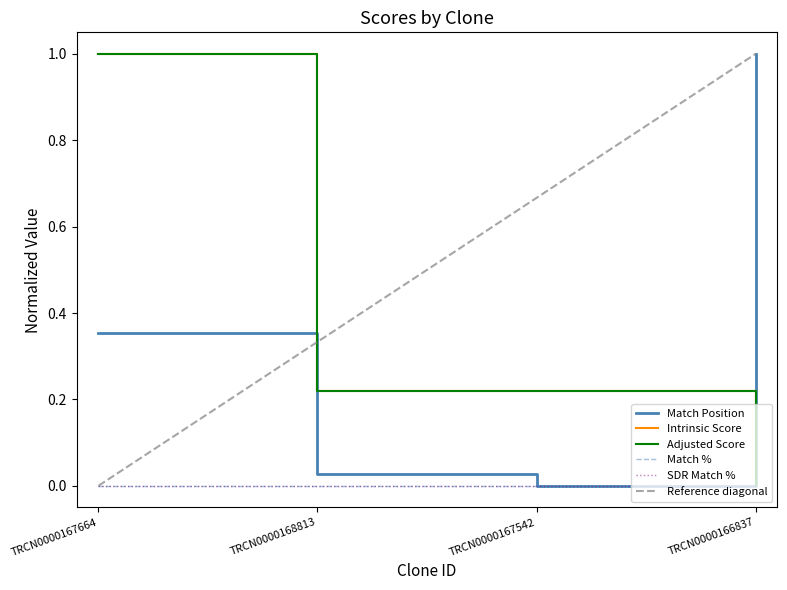

Which series has the largest range (max minus min)?

Match Position